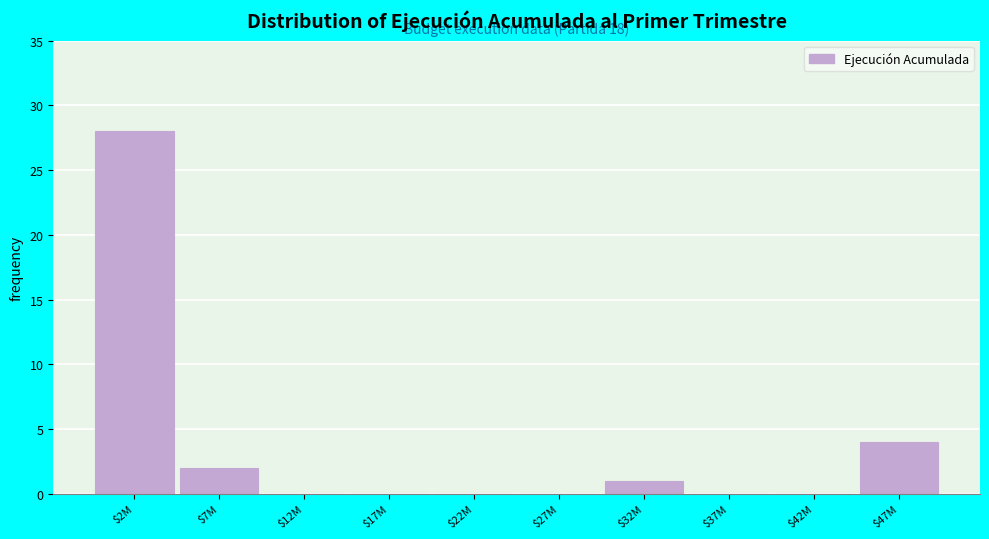

At which label is the value closest to 14?

$47M